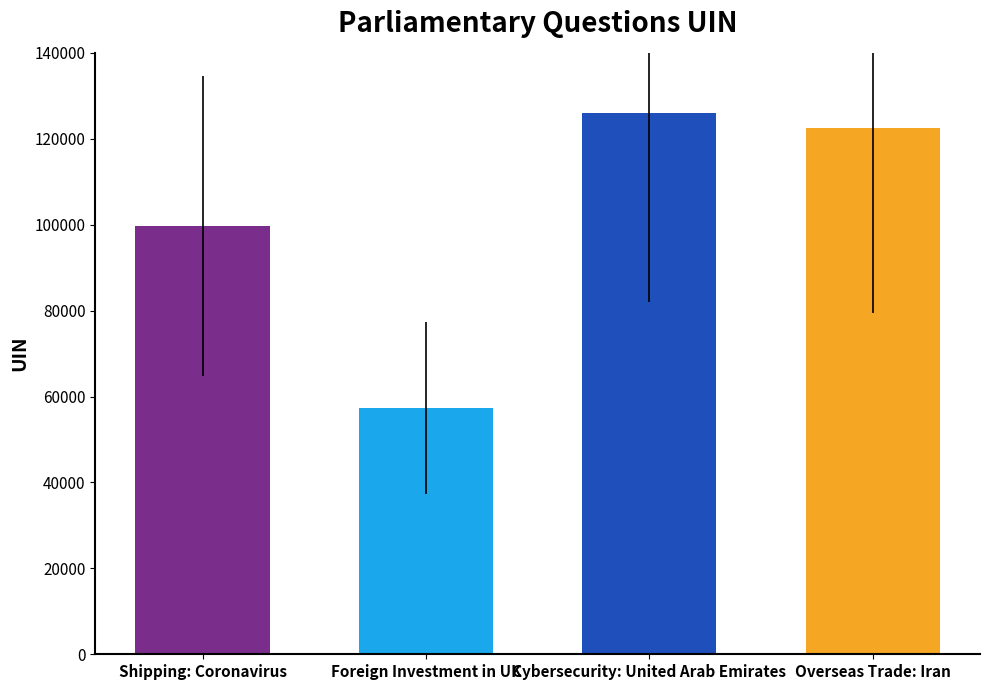

What is the label of the 4th bar from the left?

Overseas Trade: Iran